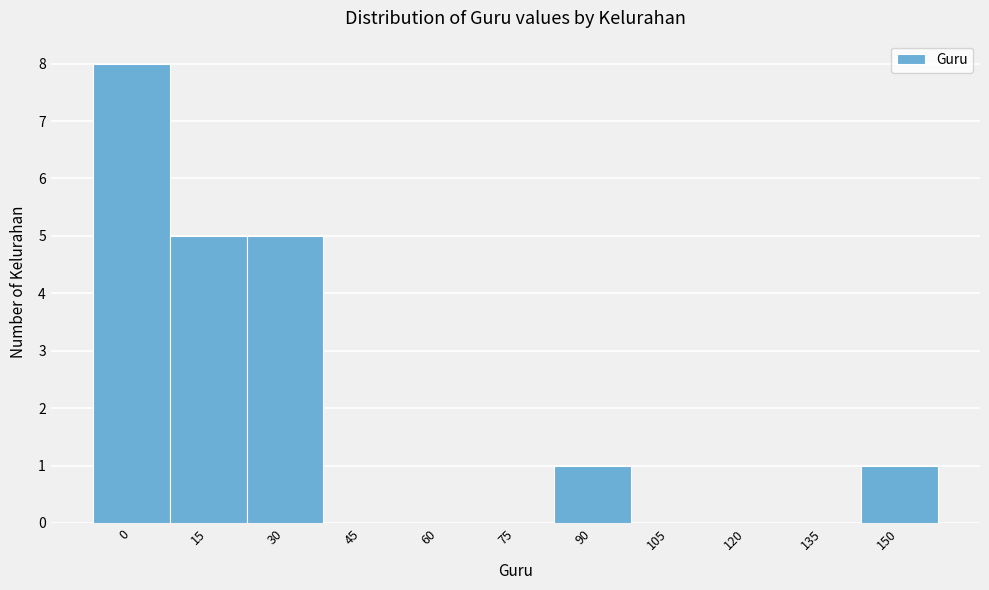

Reading left to right, list all the values displayed in this chart.

0=8	15=5	30=5	45=0	60=0	75=0	90=1	105=0	120=0	135=0	150=1